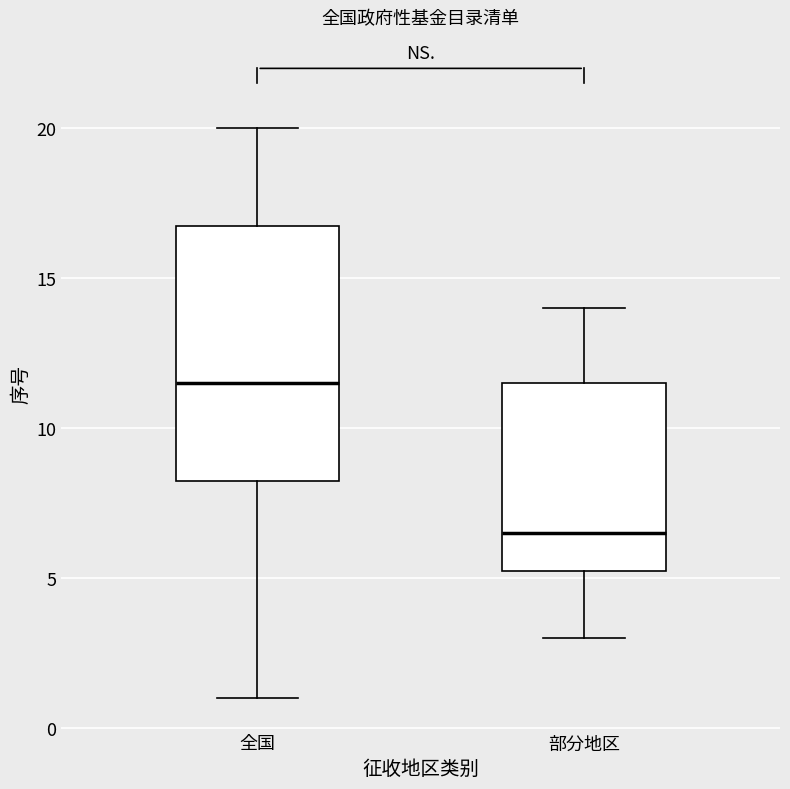

Which box has the highest median line?

全国